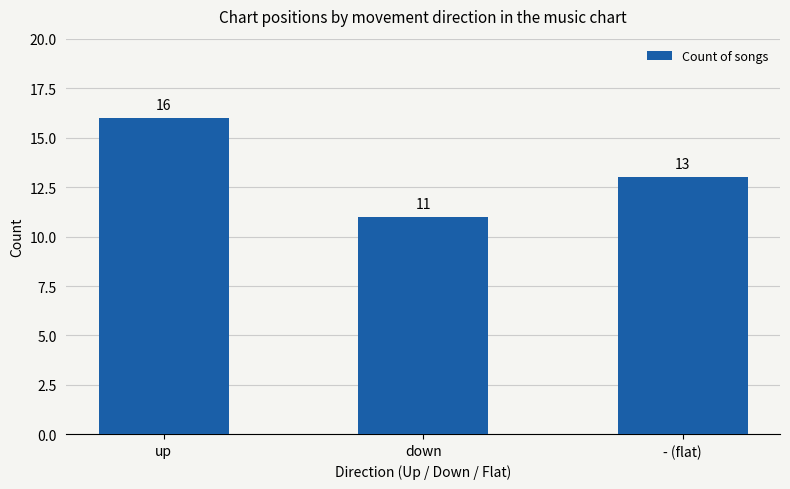

What is the value of the 1st bar from the left?

16